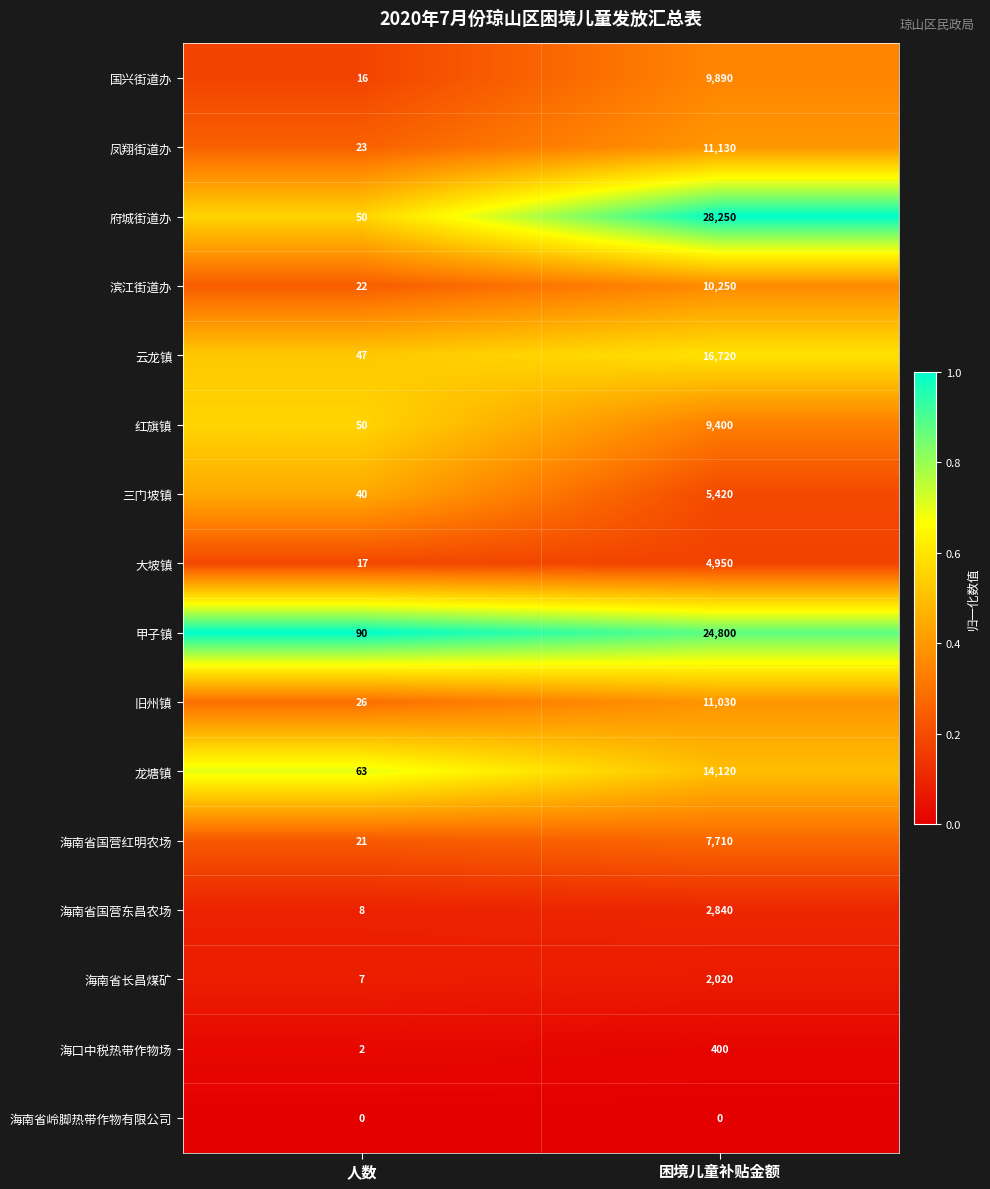

Which series has the widest spread of values?

府城街道办